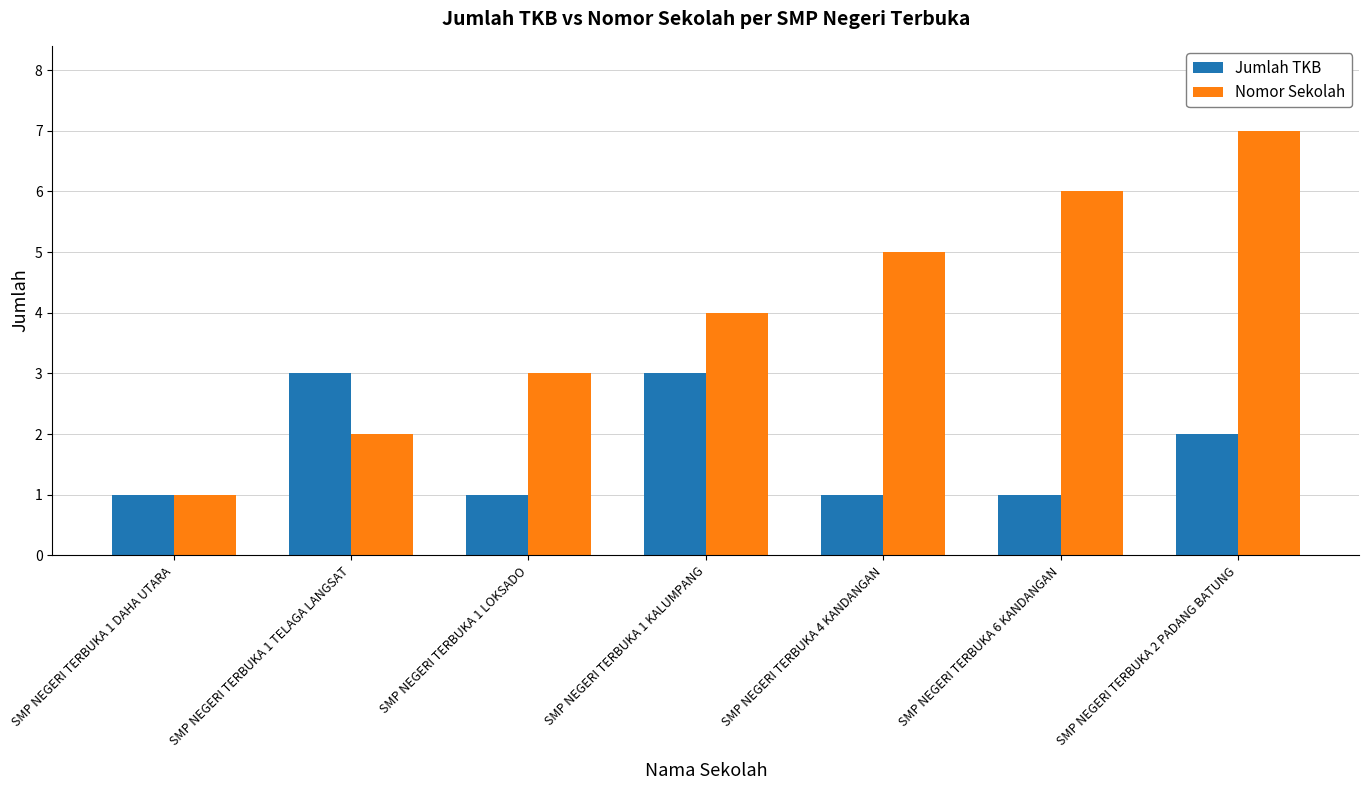

The value of Nomor Sekolah at SMP NEGERI TERBUKA 1 DAHA UTARA is 1. True or false?

True